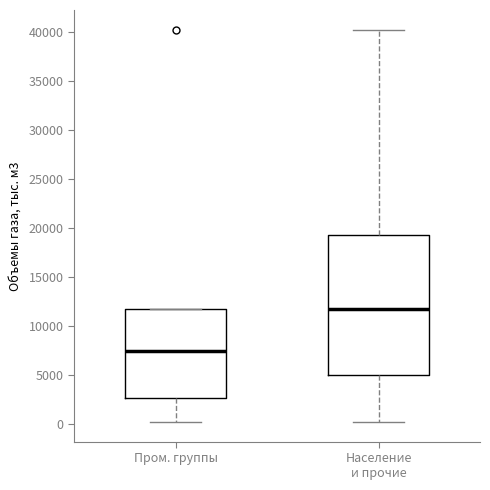

Comparing the boxes themselves (not the whiskers), which one is the tallest?

Население и прочие